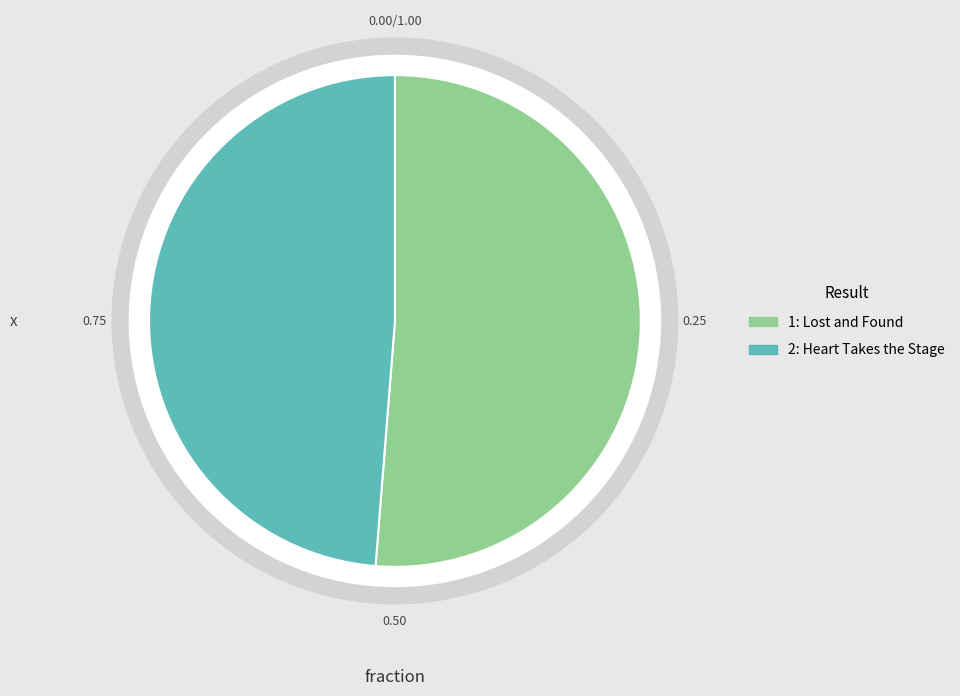

To the nearest percent, what percentage of the pie is 2?

49%